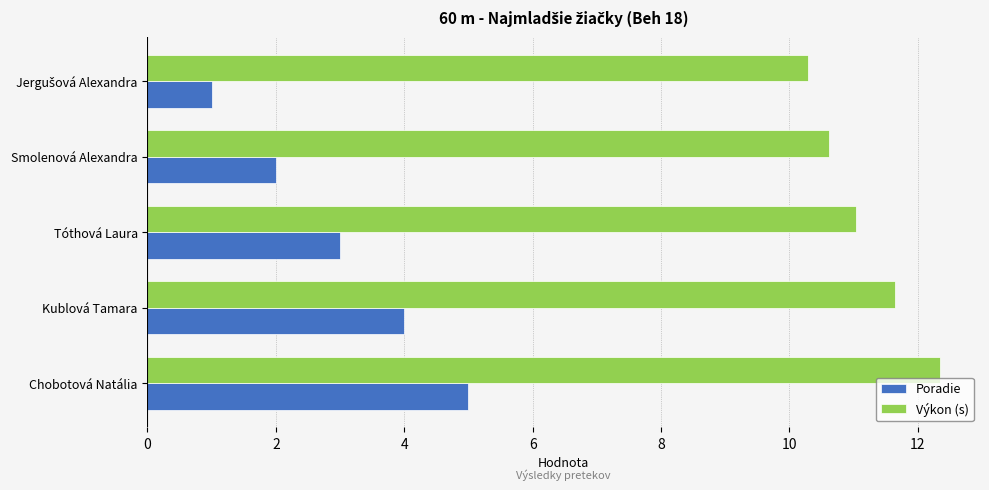

List the series in order of their overall mean, highest first.

Výkon (s), Poradie